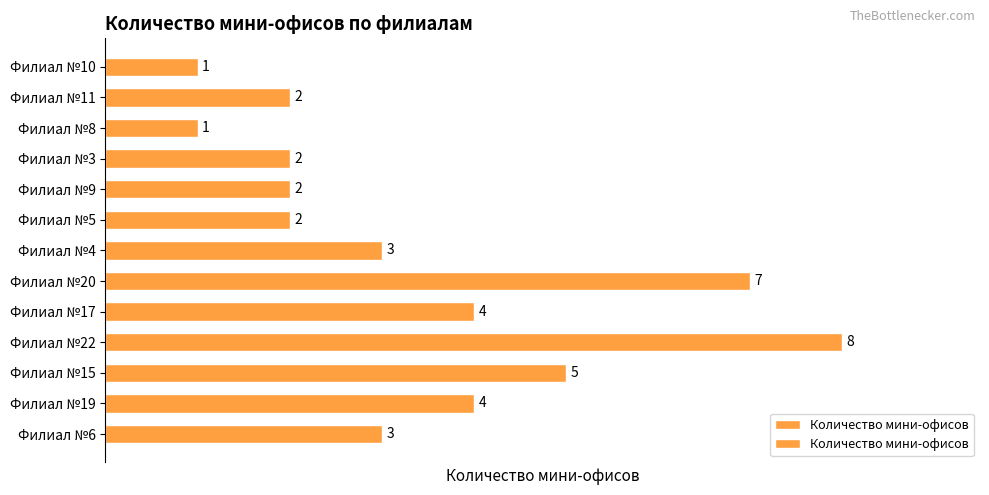

Count the number of categories in the chart.

13